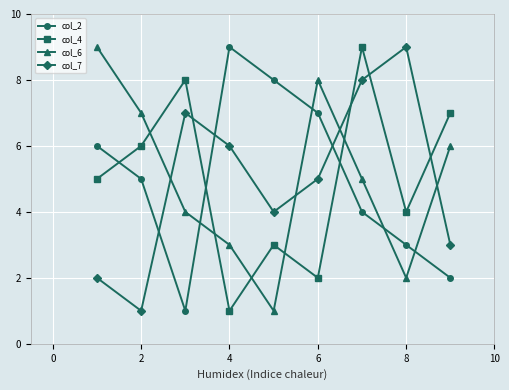

What is the difference between the maximum and minimum values in the col_2 series?

8